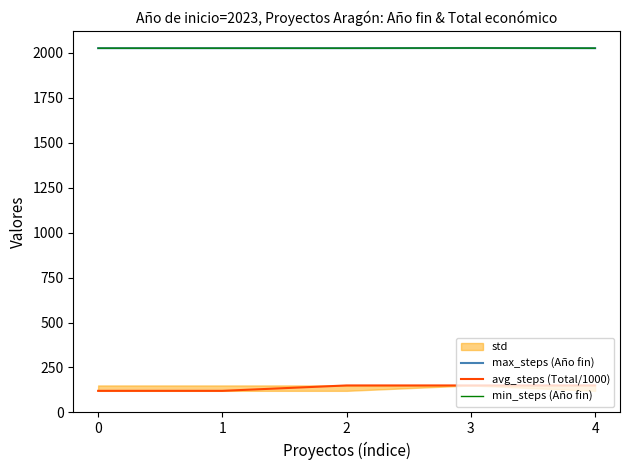

What is the average value of the min_steps (Año fin) series?

2026